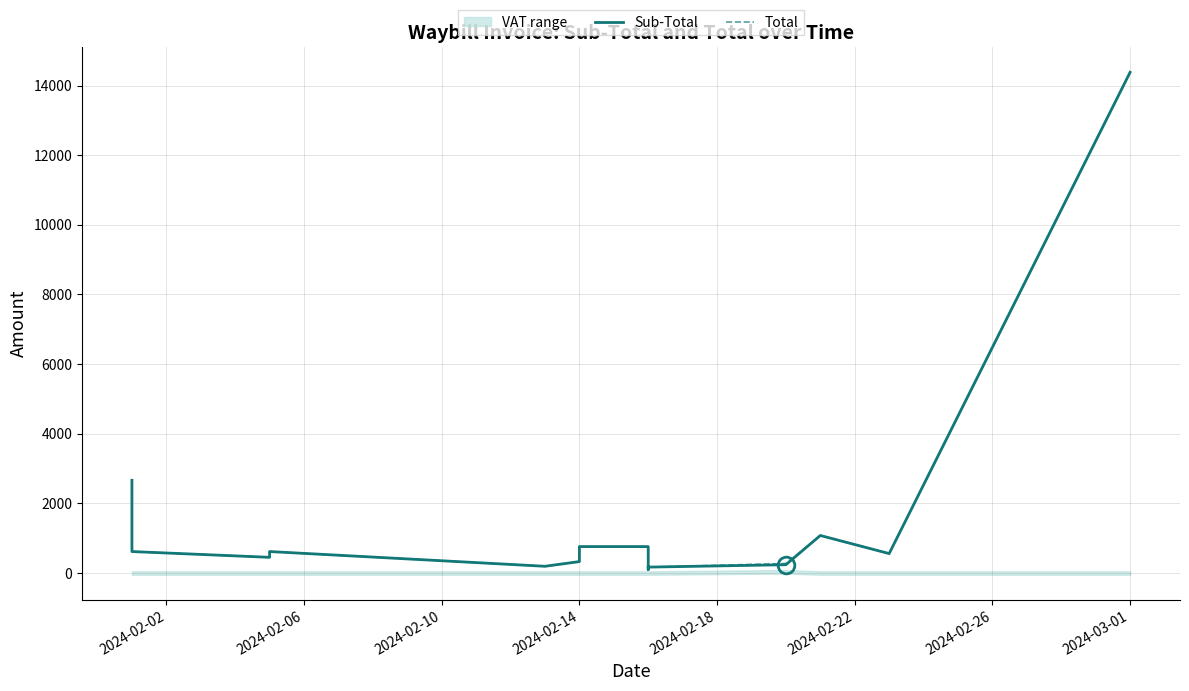

True or false: Sub-Total and Total intersect in this chart.

False